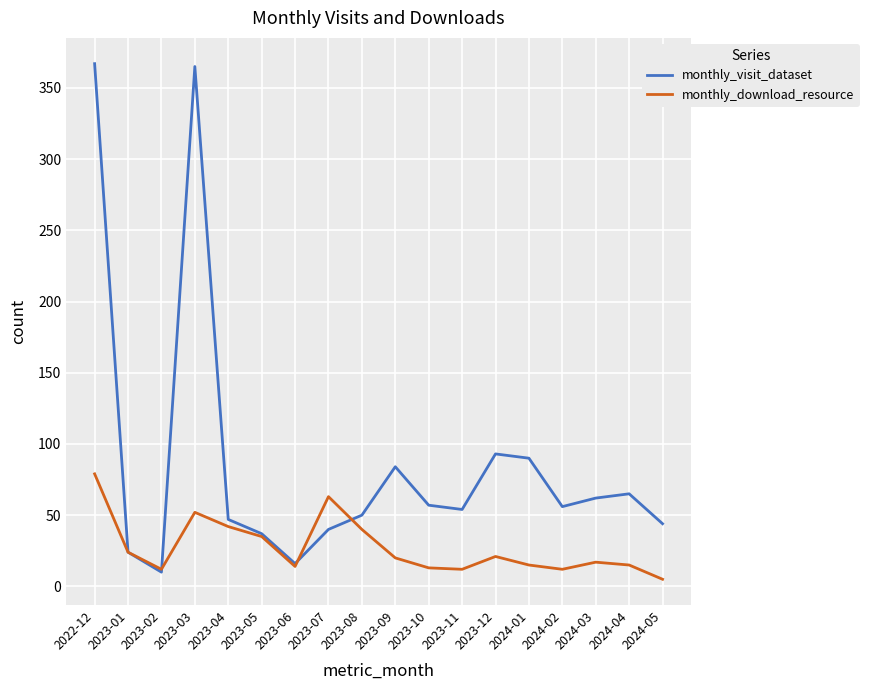

In monthly_download_resource, how many points are higher than both neighbors (excluding endpoints)?

4